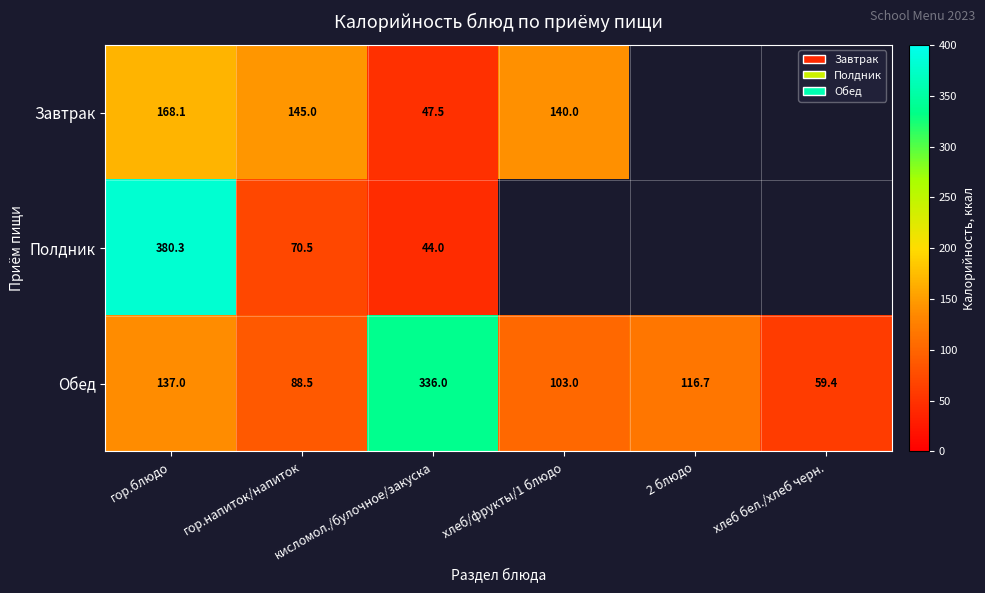

Rank the series at гор.блюдо from lowest to highest value.

Обед, Завтрак, Полдник